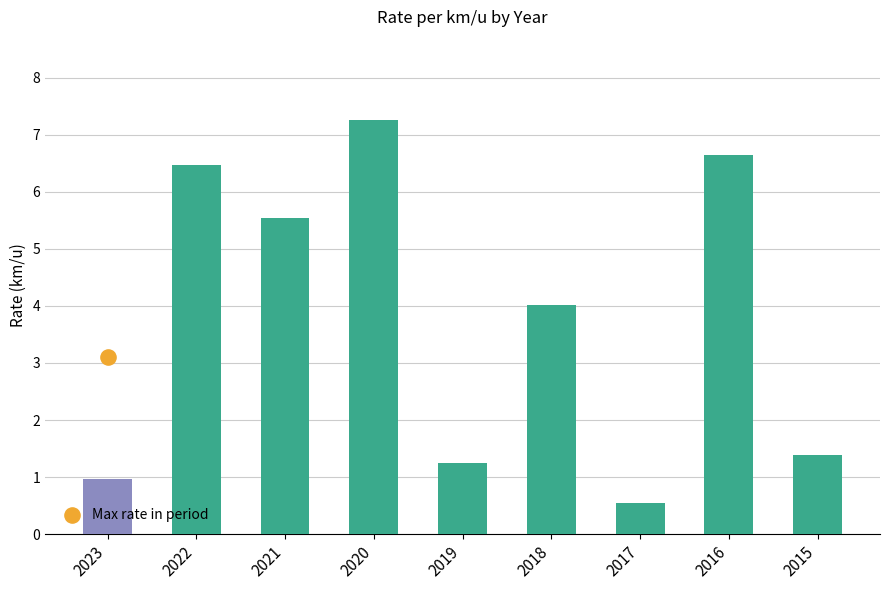

What is the change in value from 2018 to 2015?

-2.6